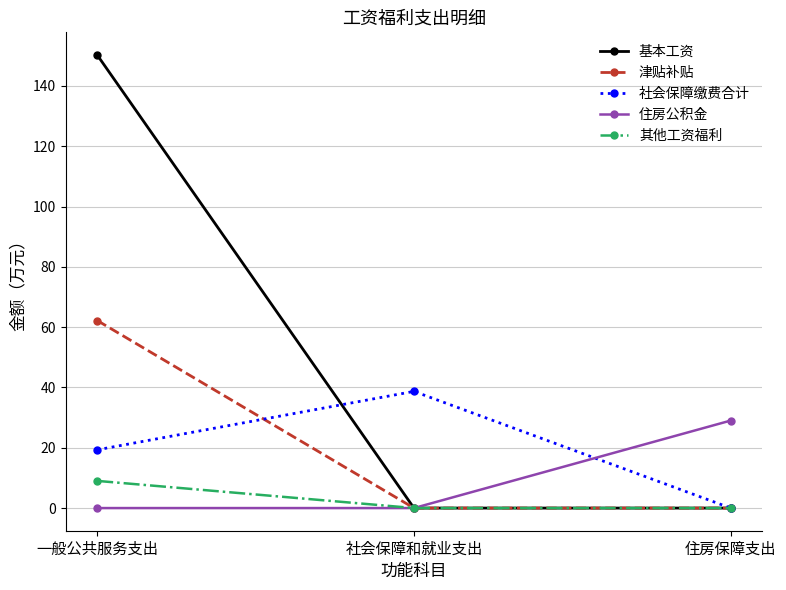

Reading left to right, what are all the values shown in this chart?

基本工资: 150.2	0.0	0.0
津贴补贴: 62.2	0.0	0.0
社会保障缴费合计: 19.3	38.7	0.0
住房公积金: 0.0	0.0	29.0
其他工资福利: 9.0	0.0	0.0